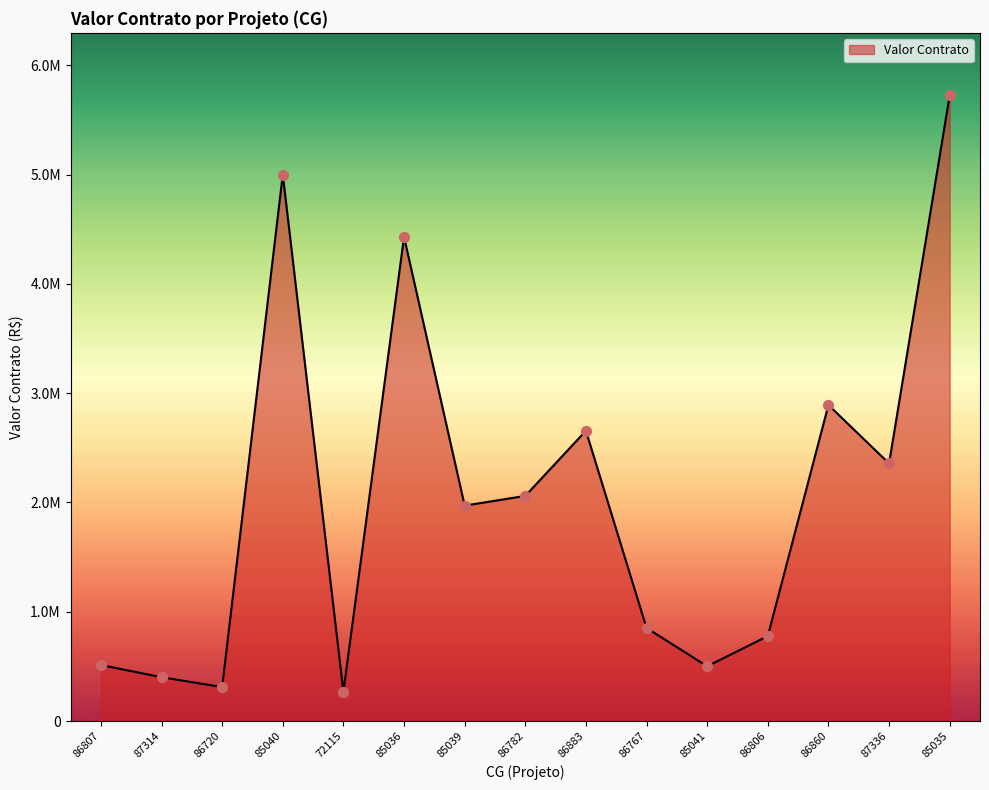

What is the change in value from 86806 to 86860?

+2114082.4